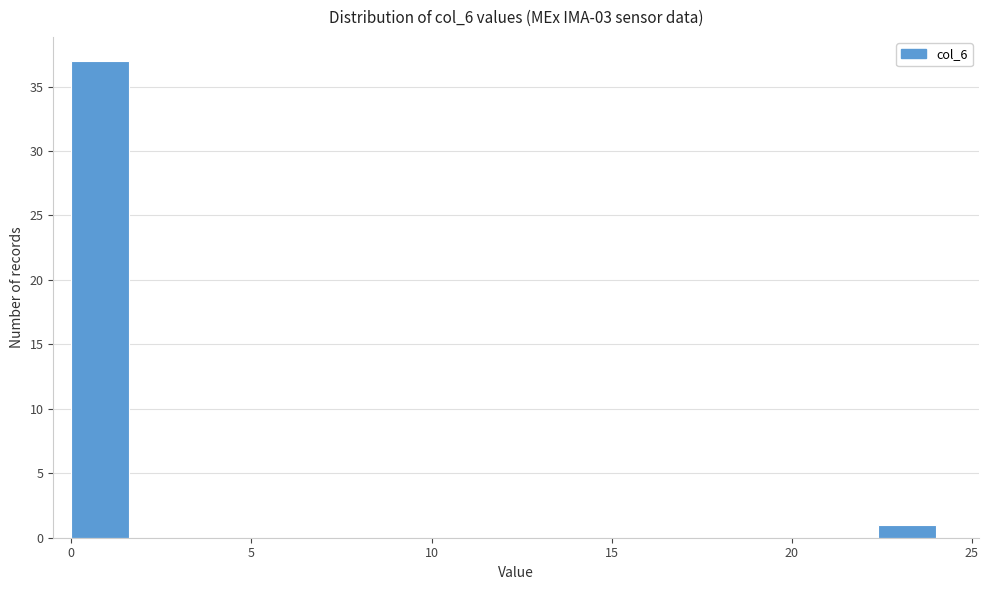

Read against the x-axis, roughly where is the centre of the tallest bar?

1.0